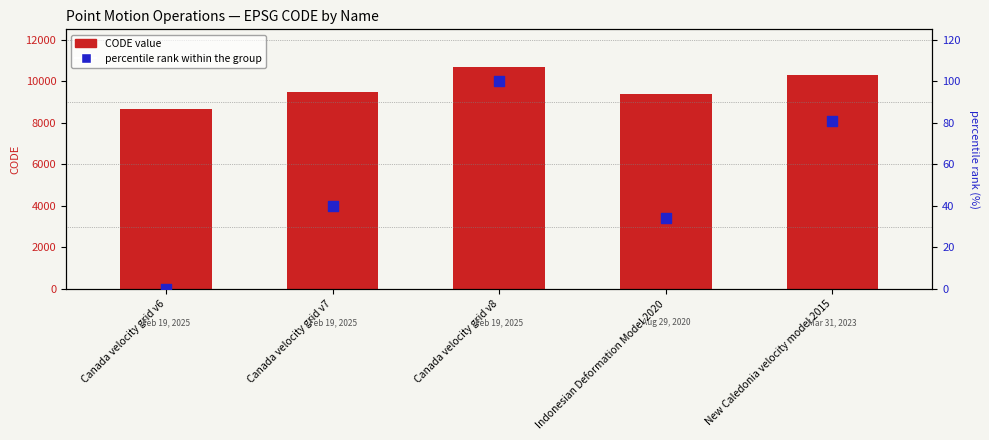

Which series reaches the minimum Y coordinate?

percentile rank within the group